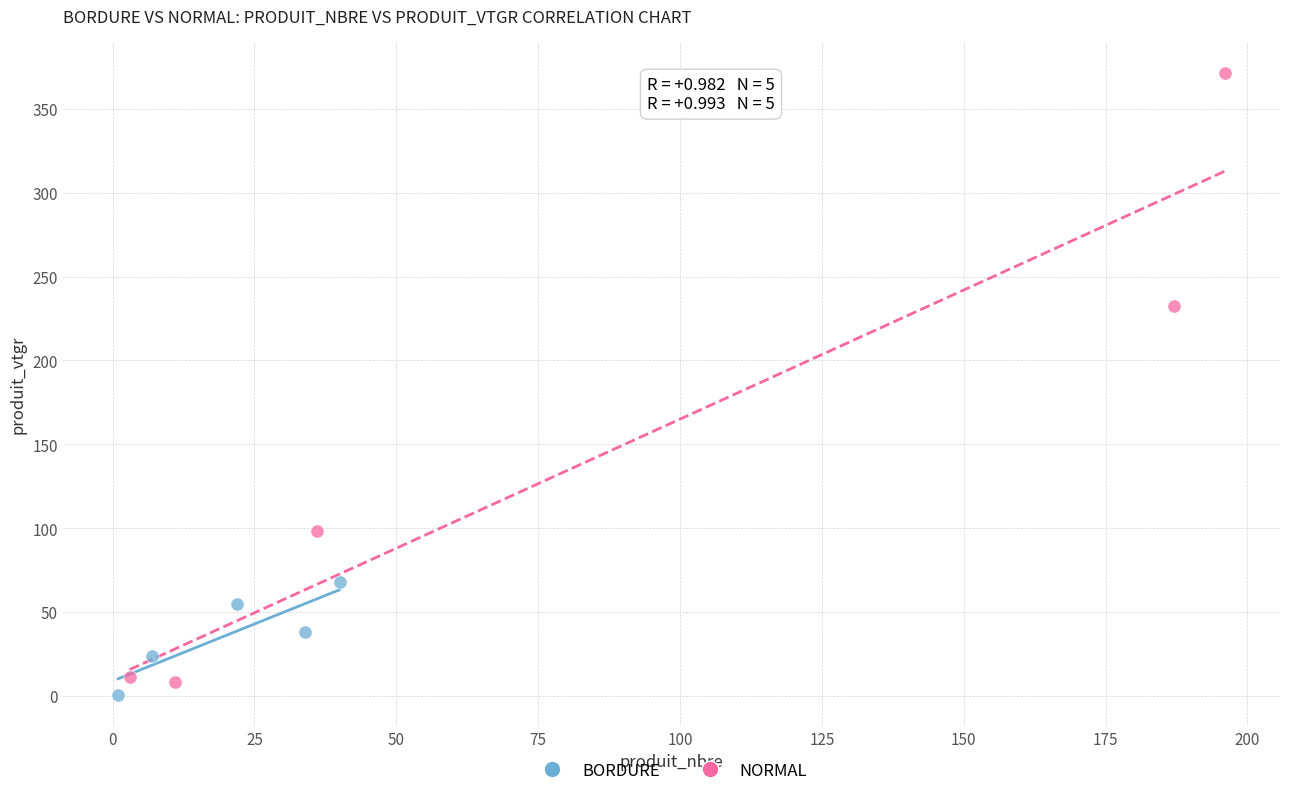

Which series has the largest Y range (max minus min)?

NORMAL